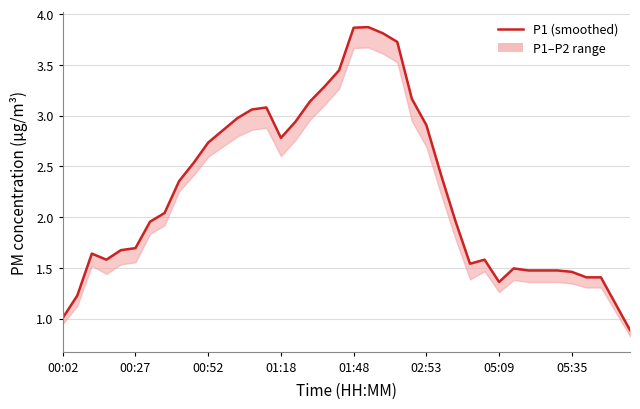

What is the value of the P1 point at the 9th from the left?

2.4